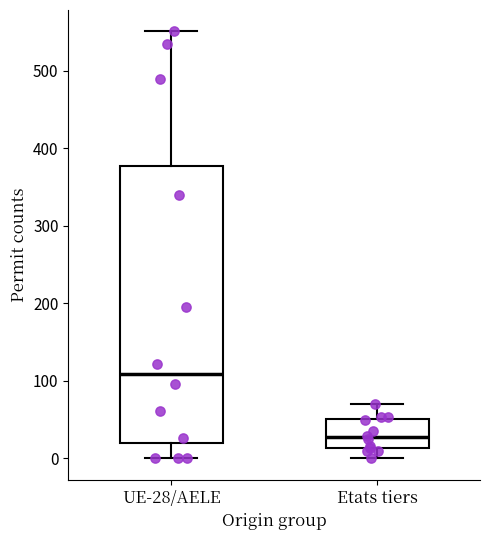

Which box has the lowest median line?

Etats tiers